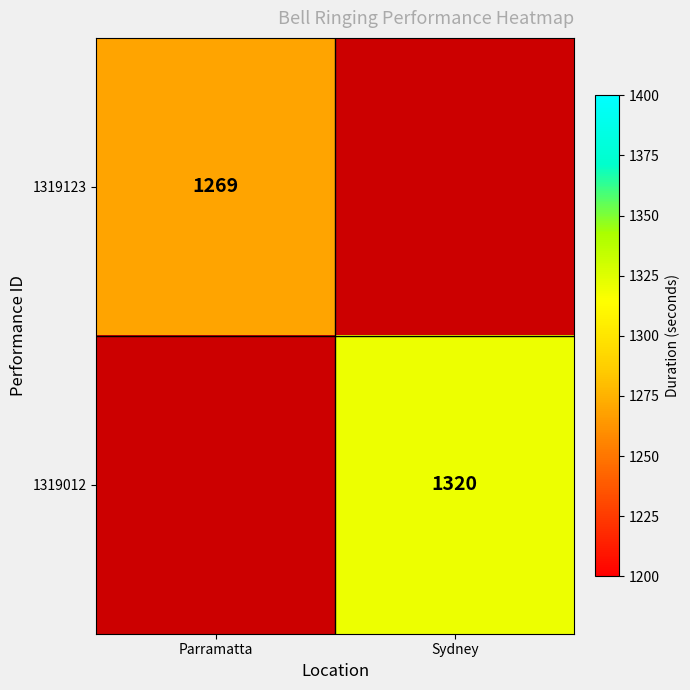

At how many categories does at least one series exceed 1298?

1